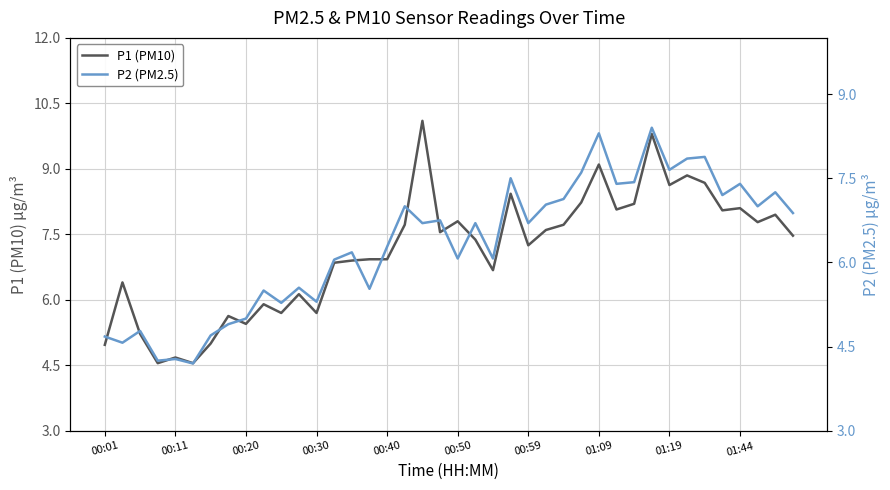

Is it true that P1 (PM10) equals 11.5 at 00:40?

False